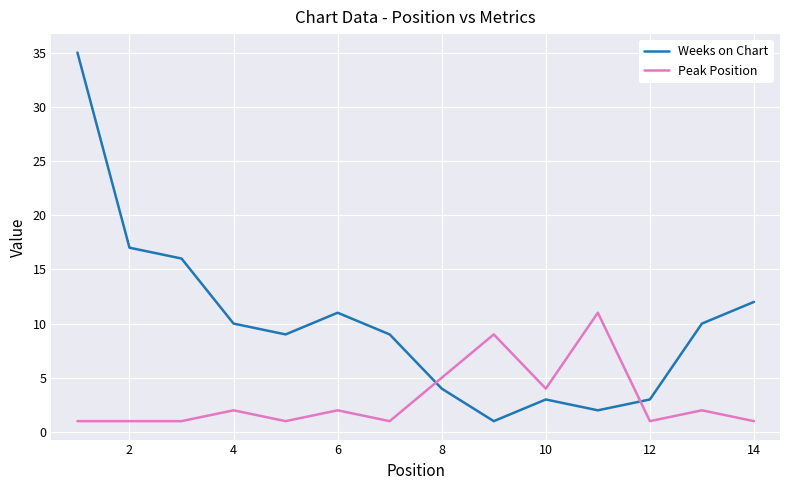

Which series ends up on top after the final intersection of Weeks on Chart and Peak Position?

Weeks on Chart